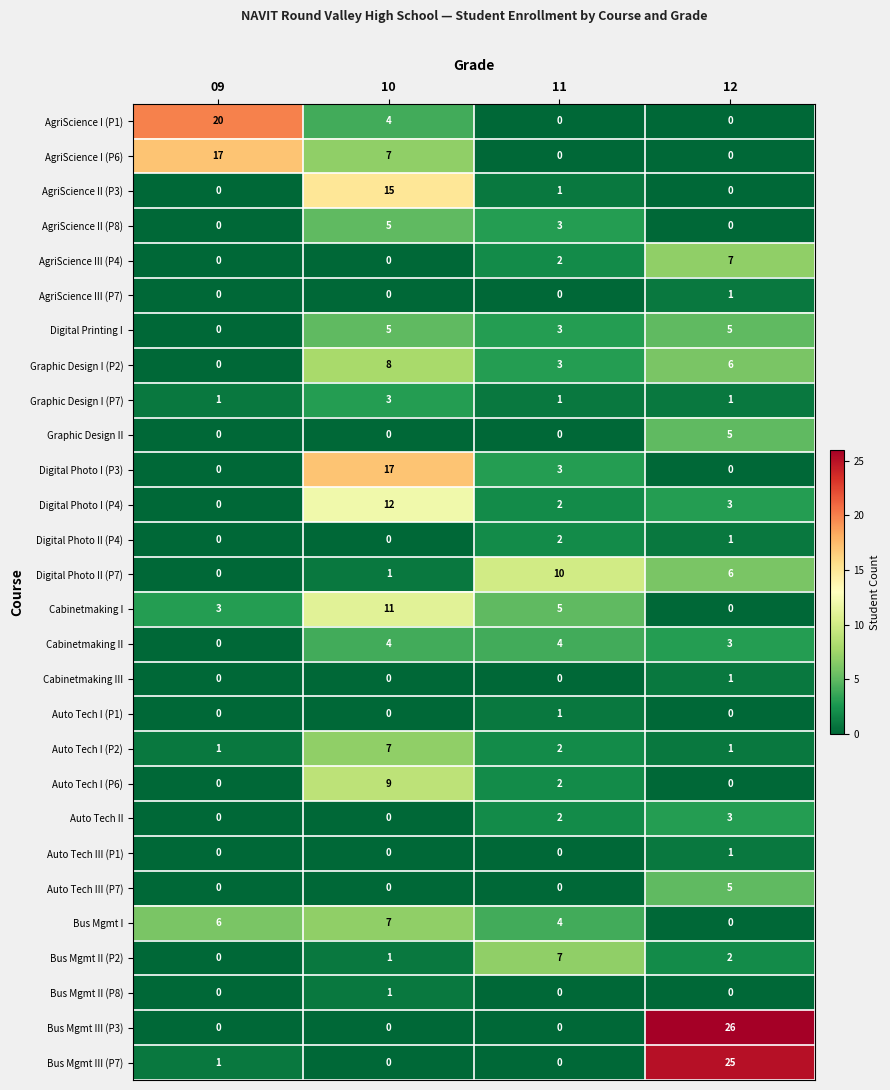

What is the sum of all Bus Mgmt II (P2) values?

10